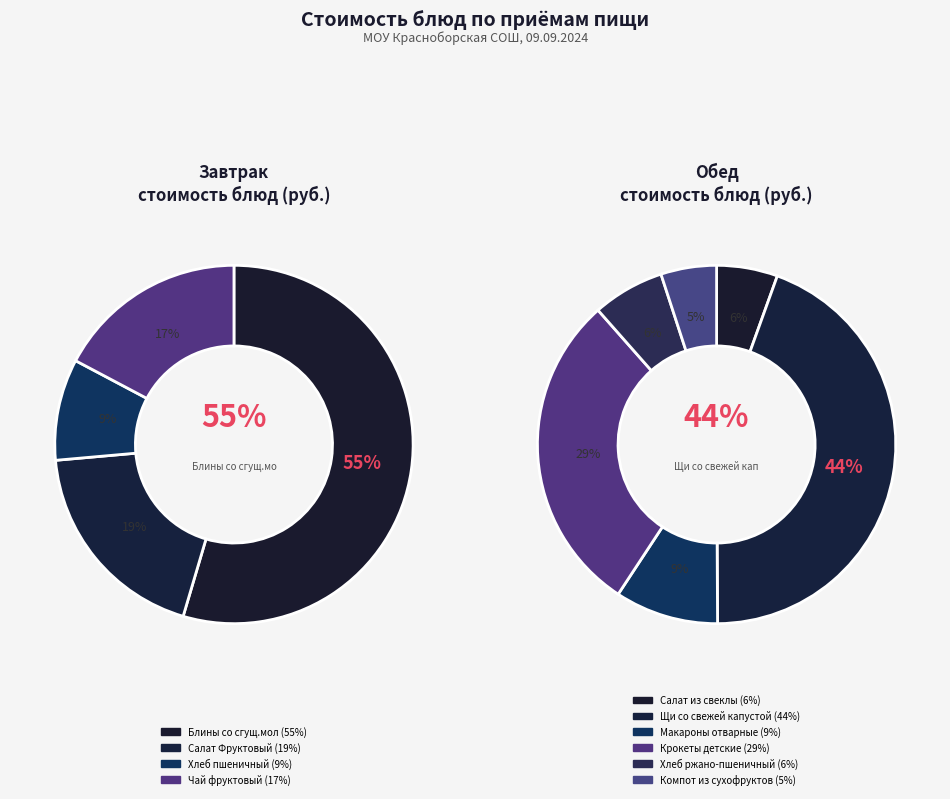

Which slice is the smallest?

Компот из сухофруктов